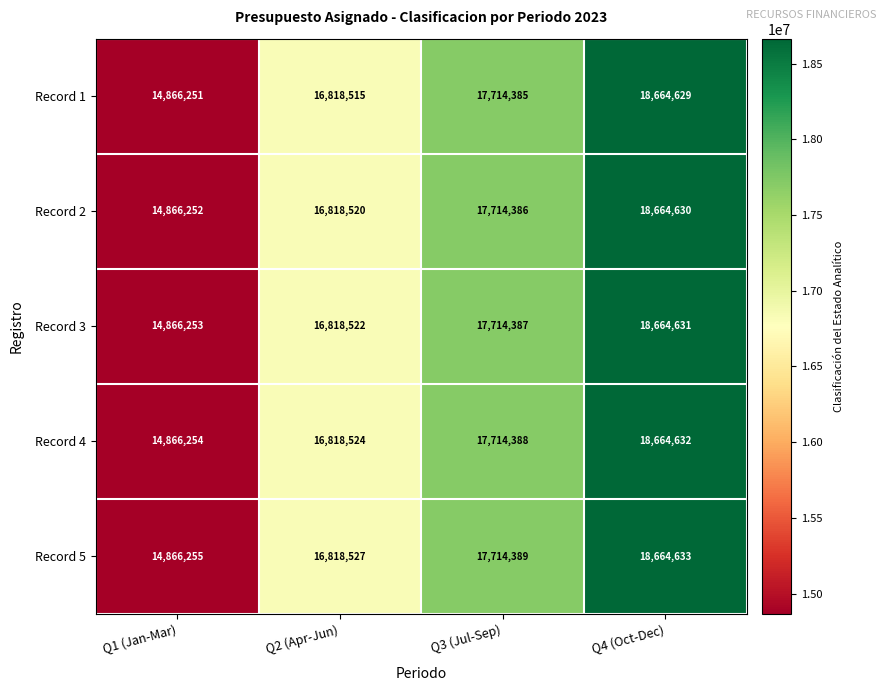

Read the Record 3 value at Q4 (Oct-Dec), to the nearest 10.

18664630